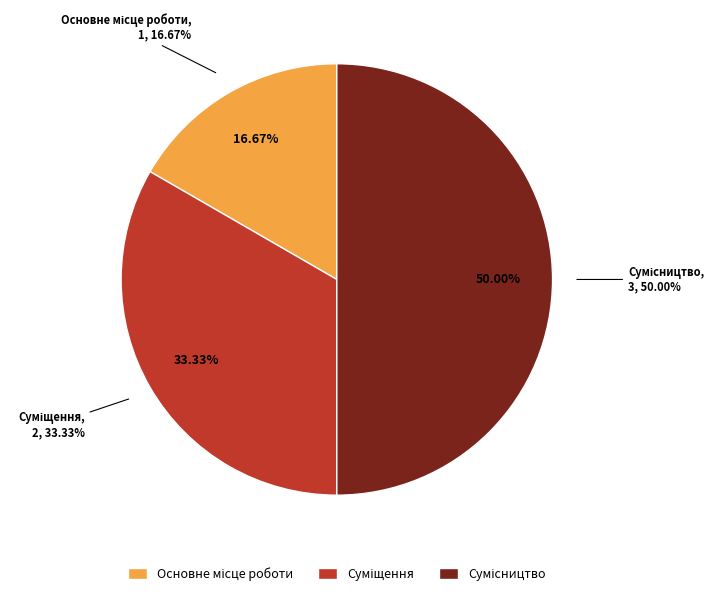

Which category has the smallest portion of the pie?

Основне місце роботи